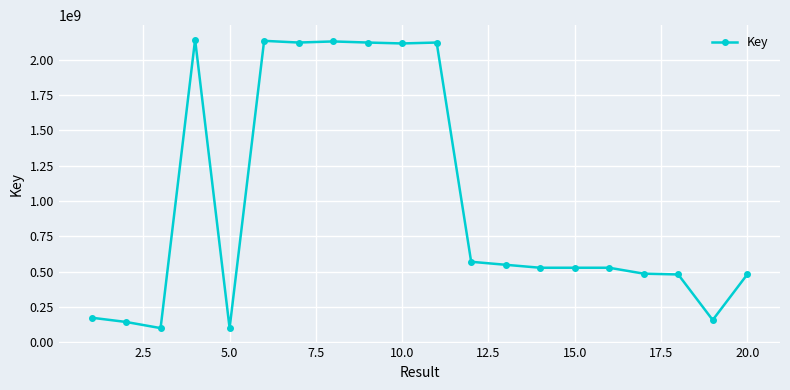

How many data points are less than 527909101?

10